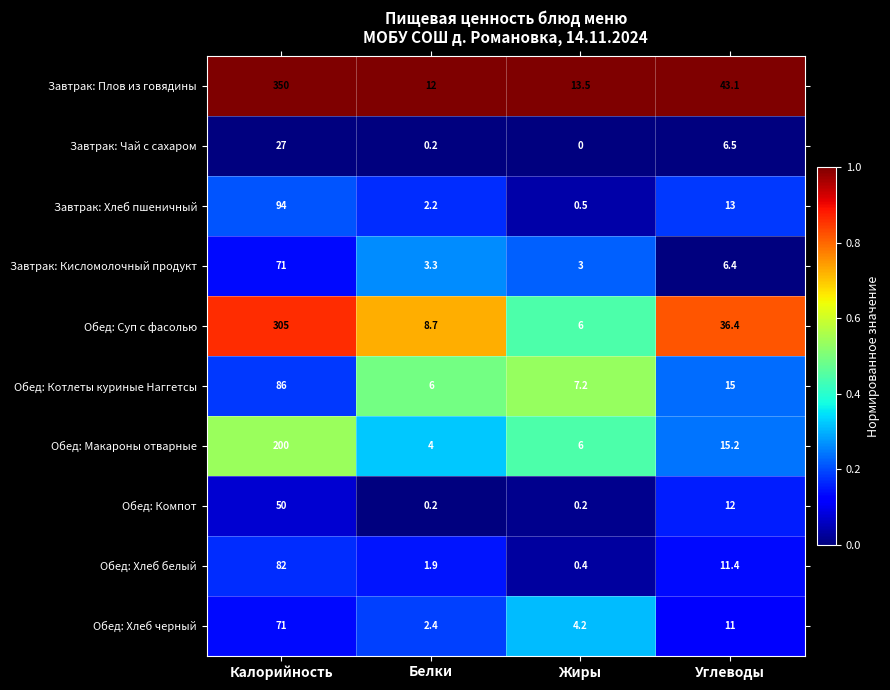

The Обед: Компот series shows 50.0 at Калорийность. True or false?

True